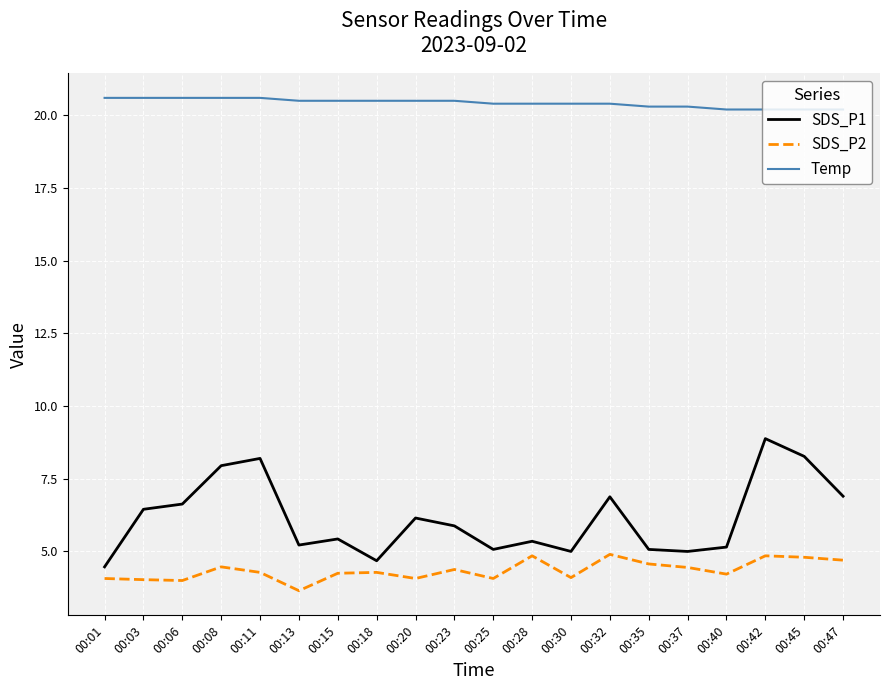

The value of SDS_P1 at 00:28 is 5.3. True or false?

True